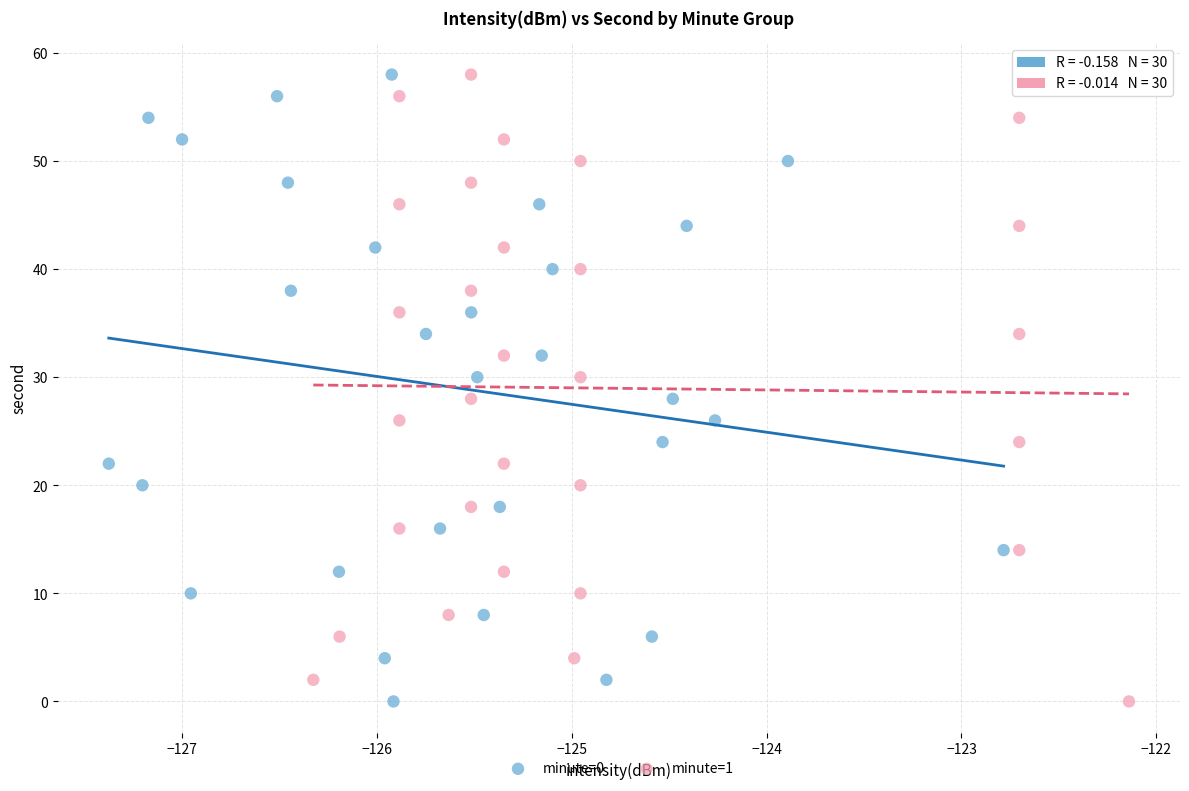

What are all the series names shown in the legend?

minute=0, minute=1